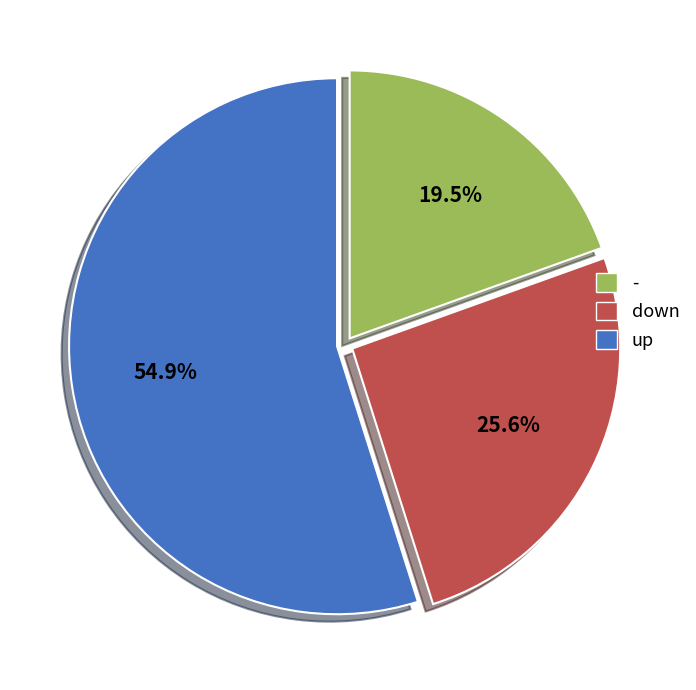

Does any single category account for the majority?

Yes